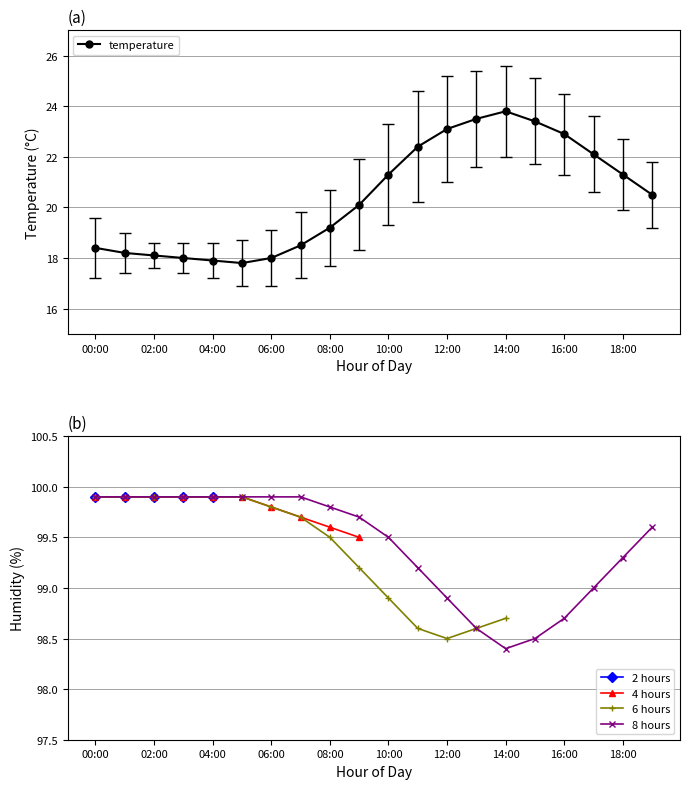

Which category has the lowest value in the 8 hours series?

14:00